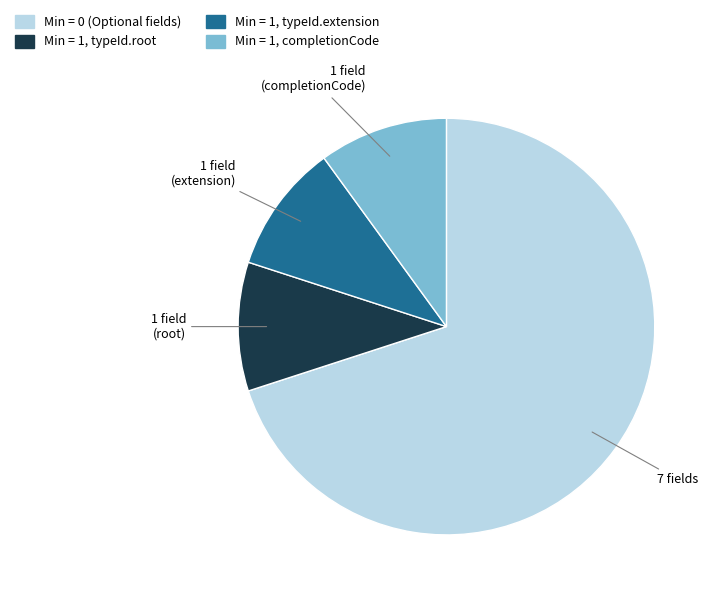

What is the largest slice in the pie chart?

Min = 0 (Optional fields)